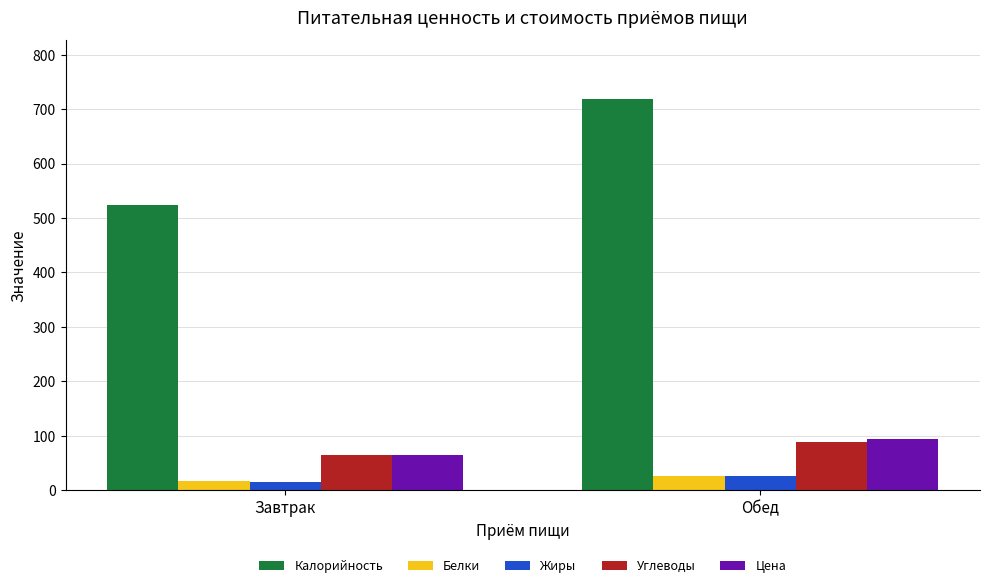

What is the smallest value displayed?

15.7